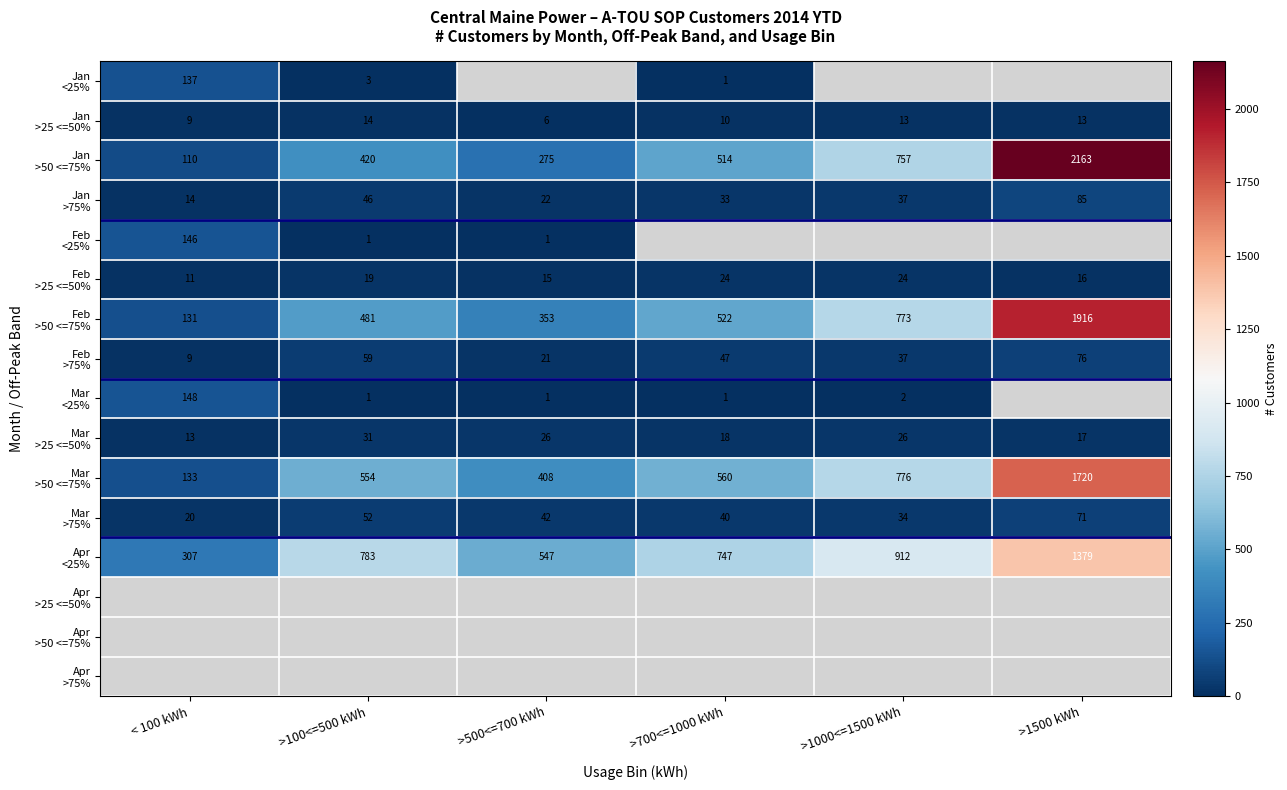

Where does the Apr <25% series first go above 783?

>1000<=1500 kWh